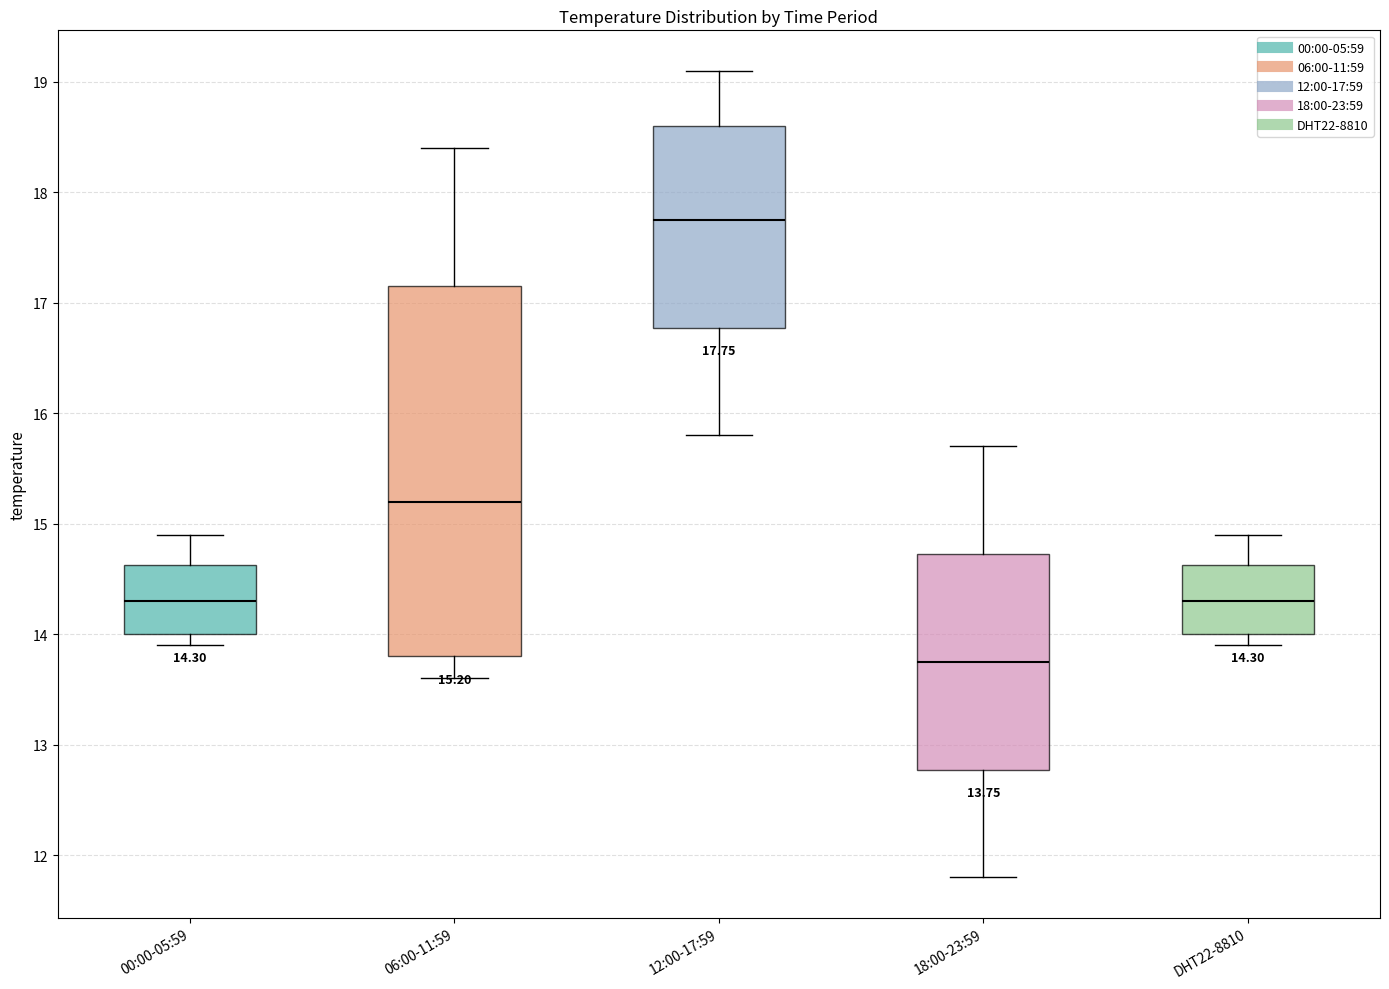

Comparing the boxes themselves (not the whiskers), which one is the tallest?

06:00-11:59